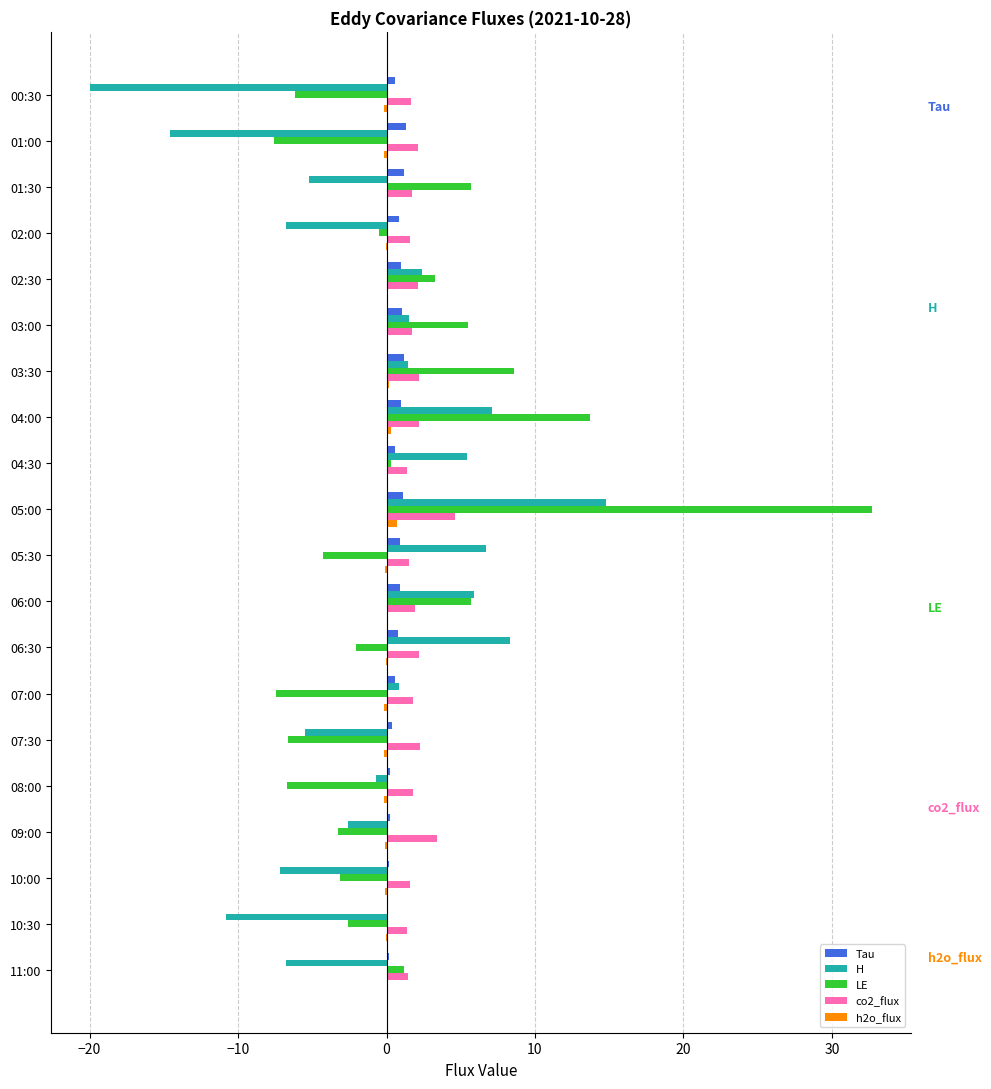

At which label is LE closest to 12?

04:00